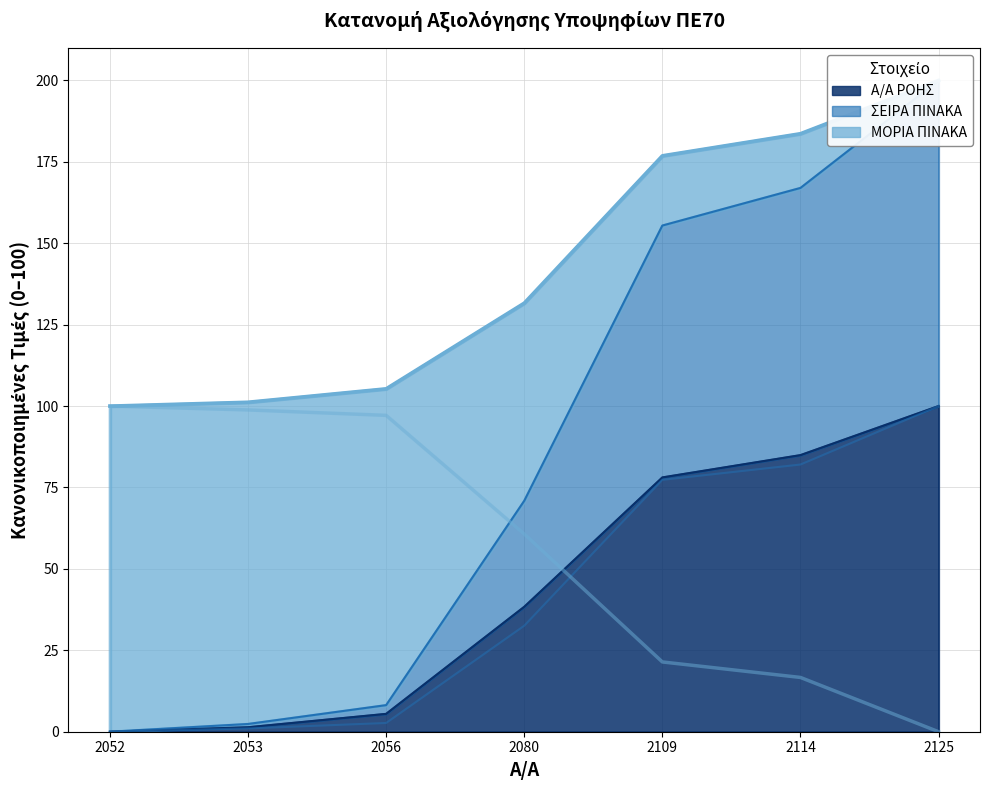

Reading left to right, list all the values displayed in this chart.

Α/Α ΡΟΗΣ: 0.0	1.4	5.5	38.4	78.1	84.9	100.0
ΣΕΙΡΑ ΠΙΝΑΚΑ: 0.0	1.0	2.7	32.6	77.3	82.0	100.0
ΜΟΡΙΑ ΠΙΝΑΚΑ: 100.0	98.8	97.1	60.7	21.4	16.7	0.0